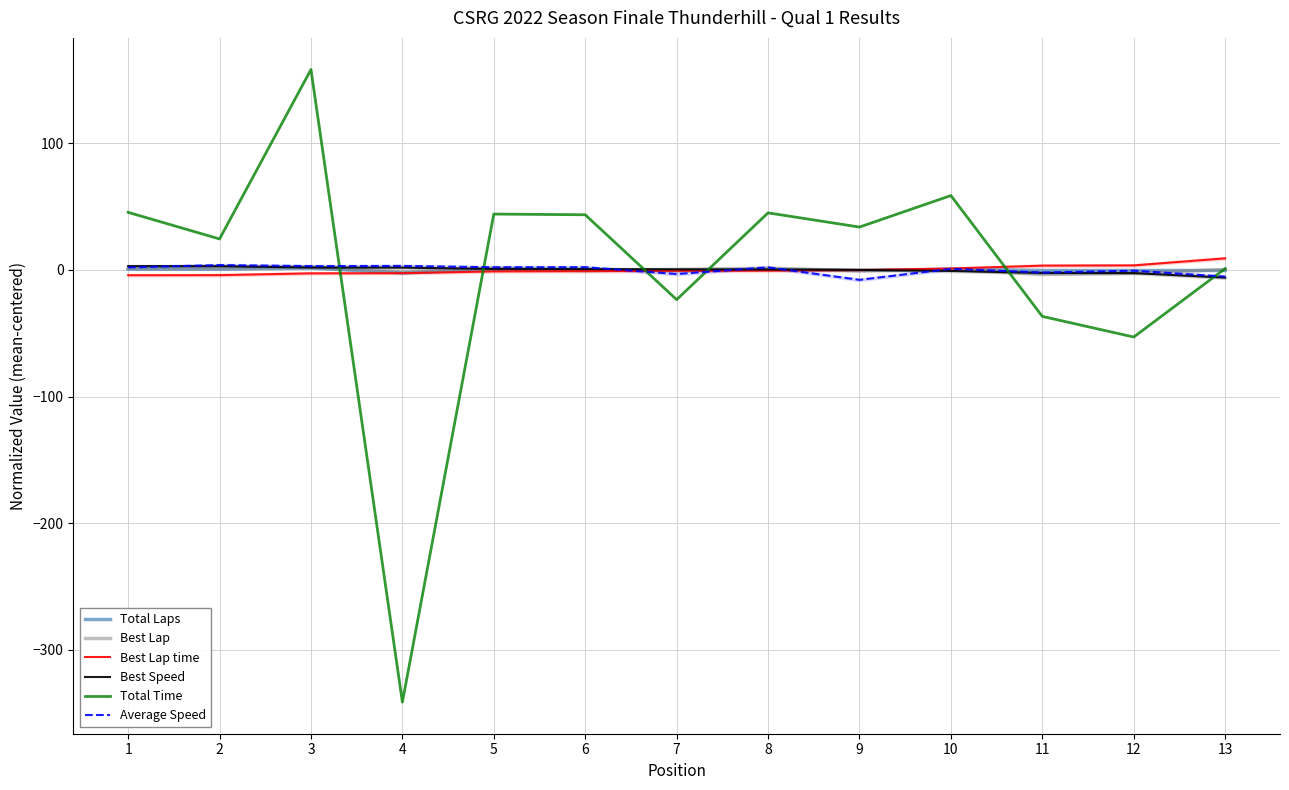

The Best Lap time series shows 9.1 at 13. True or false?

True